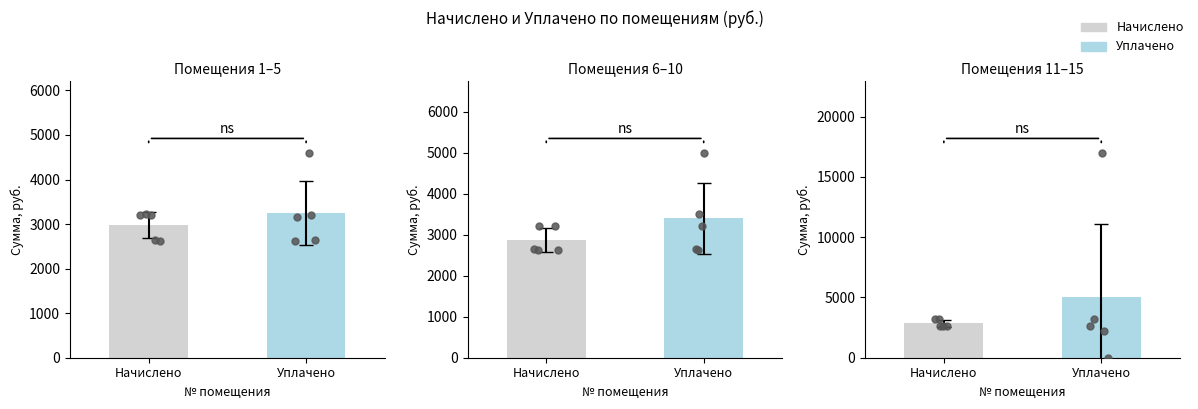

Which series has the largest Y range (max minus min)?

Уплачено